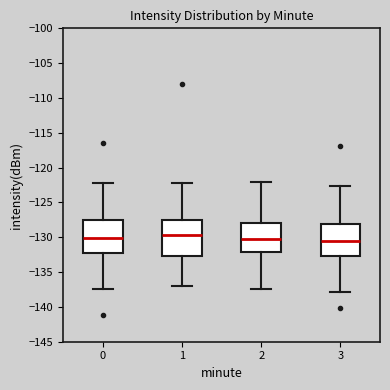

Reading left to right, read every box against the y-axis: the position of its median line, the range the box covers, and the ends of its whiskers. The values are not printed on the chart, so give them approximately, as read against the axis.

0: median -130.0, box -132.0 to -127.5, whiskers -137.5 to -122.0
1: median -129.5, box -132.5 to -127.5, whiskers -137.0 to -122.0
2: median -130.0, box -132.0 to -128.0, whiskers -137.5 to -122.0
3: median -130.5, box -132.5 to -128.0, whiskers -138.0 to -122.5